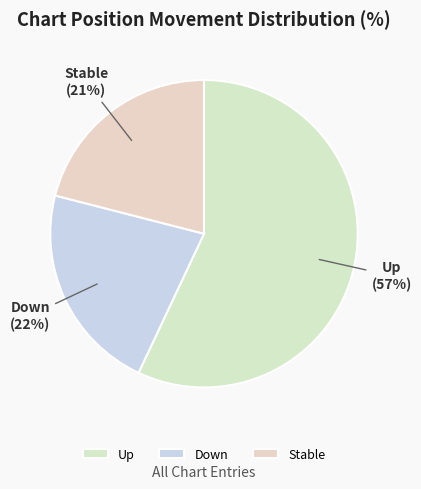

To the nearest percent, what portion does Down represent?

22%